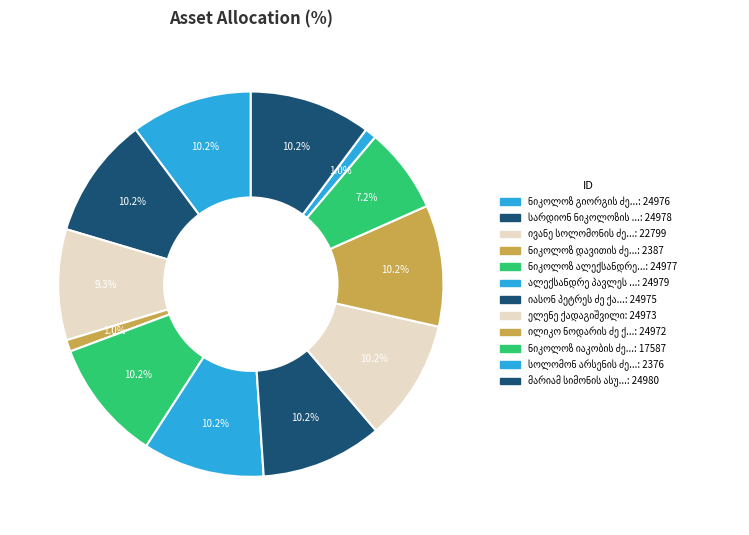

What percentage is the იასონ პეტრეს ძე ქაჯაია slice, to the nearest percent?

10%